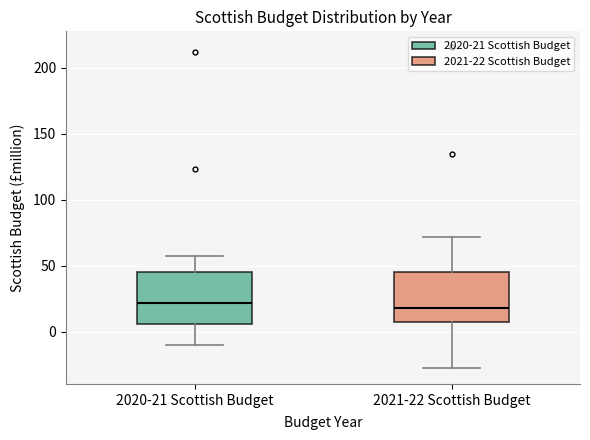

Reading left to right, read every box against the y-axis: the position of its median line, the range the box covers, and the ends of its whiskers. The values are not printed on the chart, so give them approximately, as read against the axis.

2020-21 Scottish Budget: median 20, box 5 to 45, whiskers -10 to 55
2021-22 Scottish Budget: median 20, box 5 to 45, whiskers -25 to 70